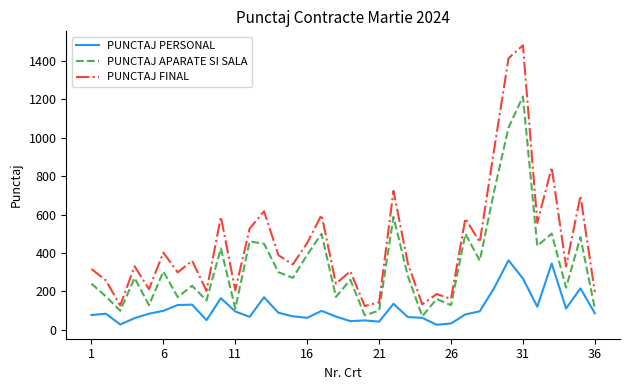

What is the lowest value of the PUNCTAJ PERSONAL series?

25.9